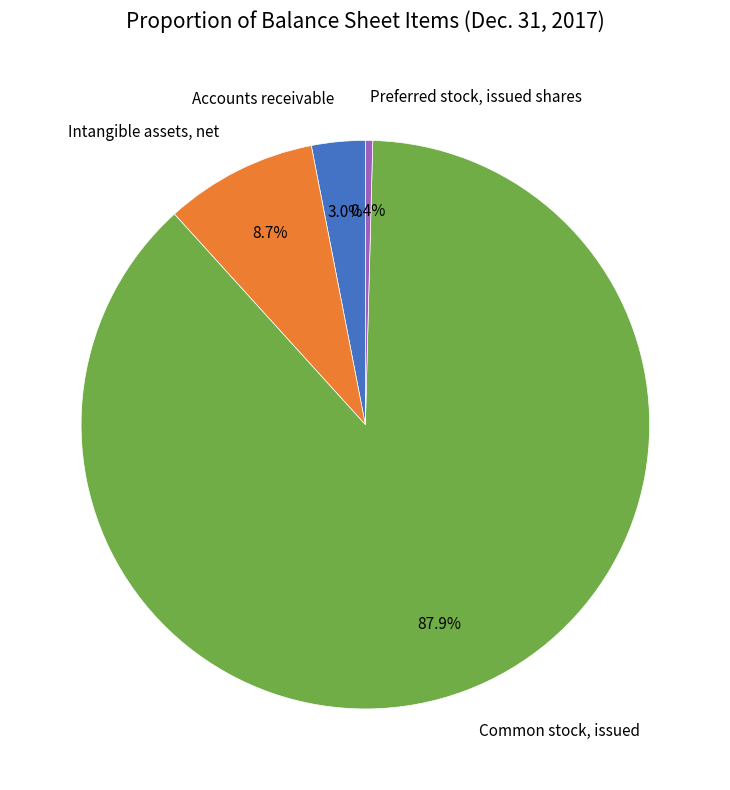

Which has a higher value, Common stock, issued or Accounts receivable?

Common stock, issued